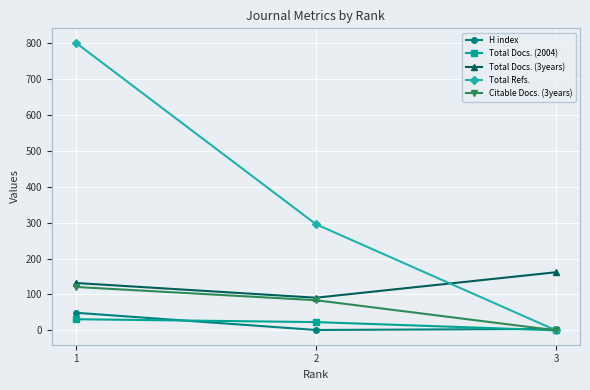

What are all the series names shown in the legend?

H index, Total Docs. (2004), Total Docs. (3years), Total Refs., Citable Docs. (3years)